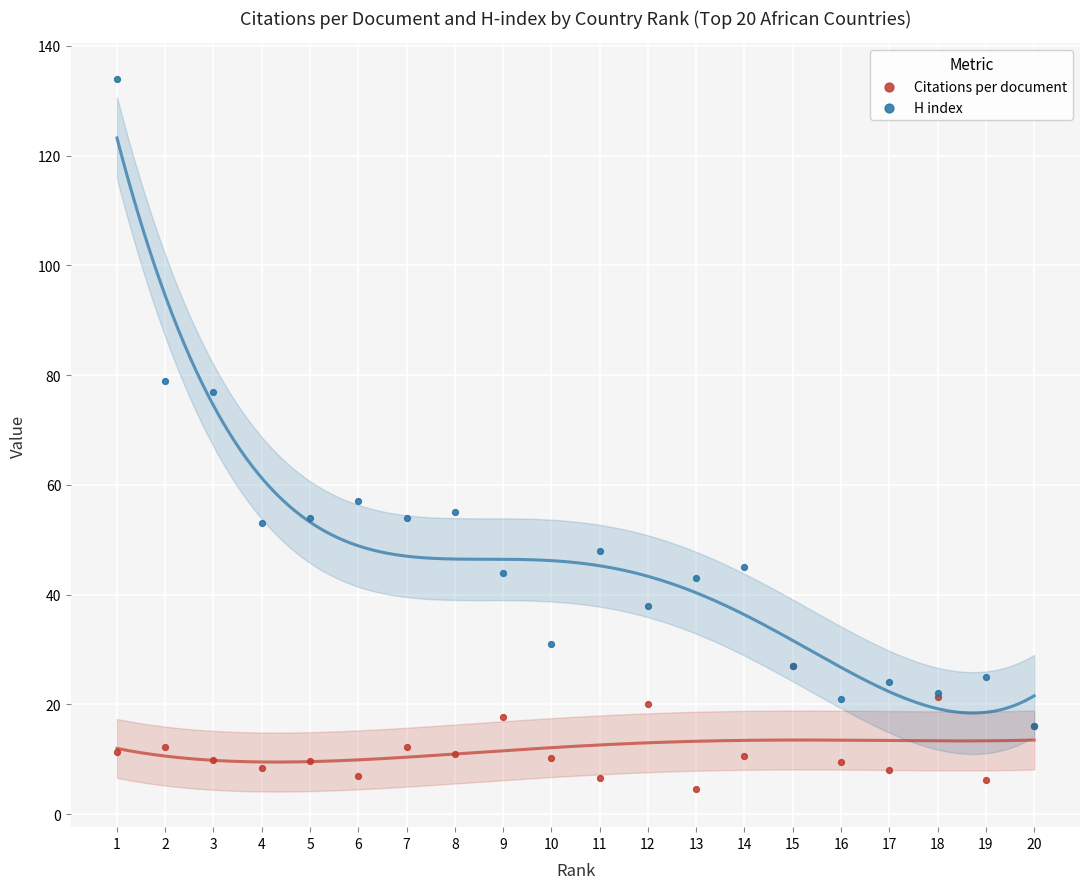

Which series has the widest spread of Y values?

H index